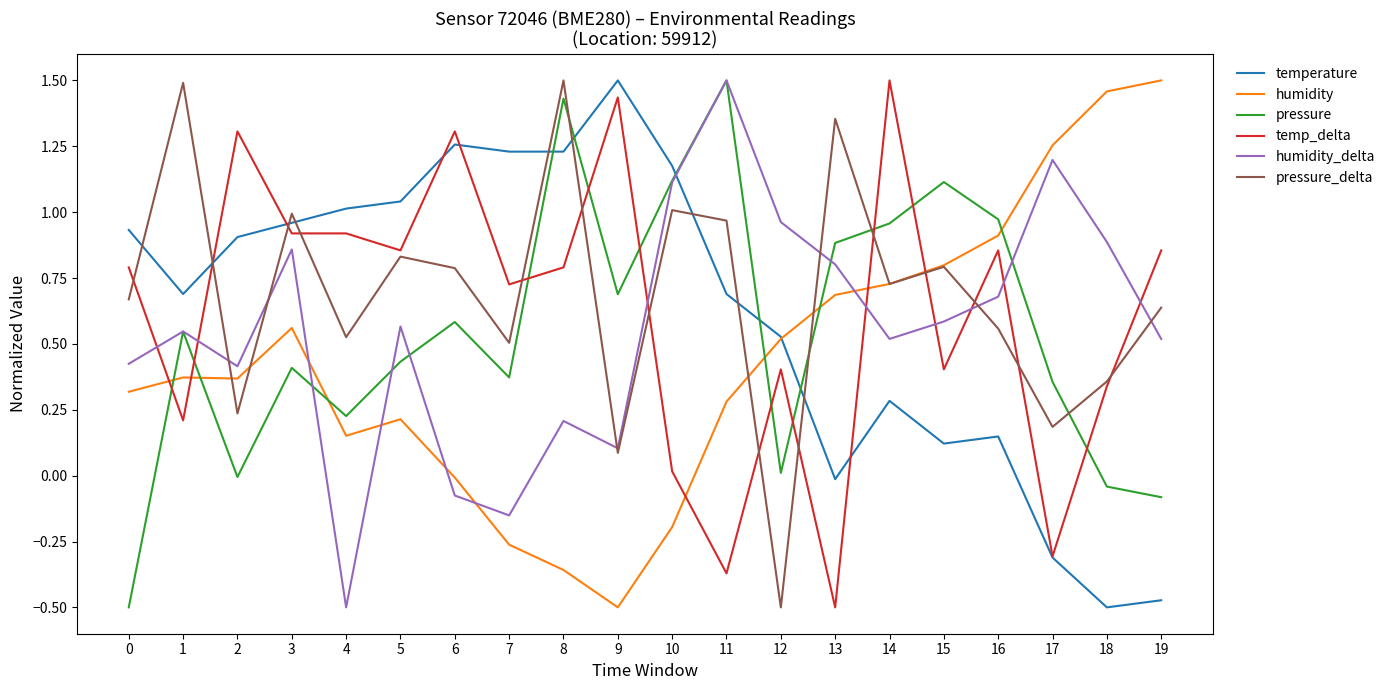

After their last crossing, which series has the higher values: pressure_delta or pressure?

pressure_delta